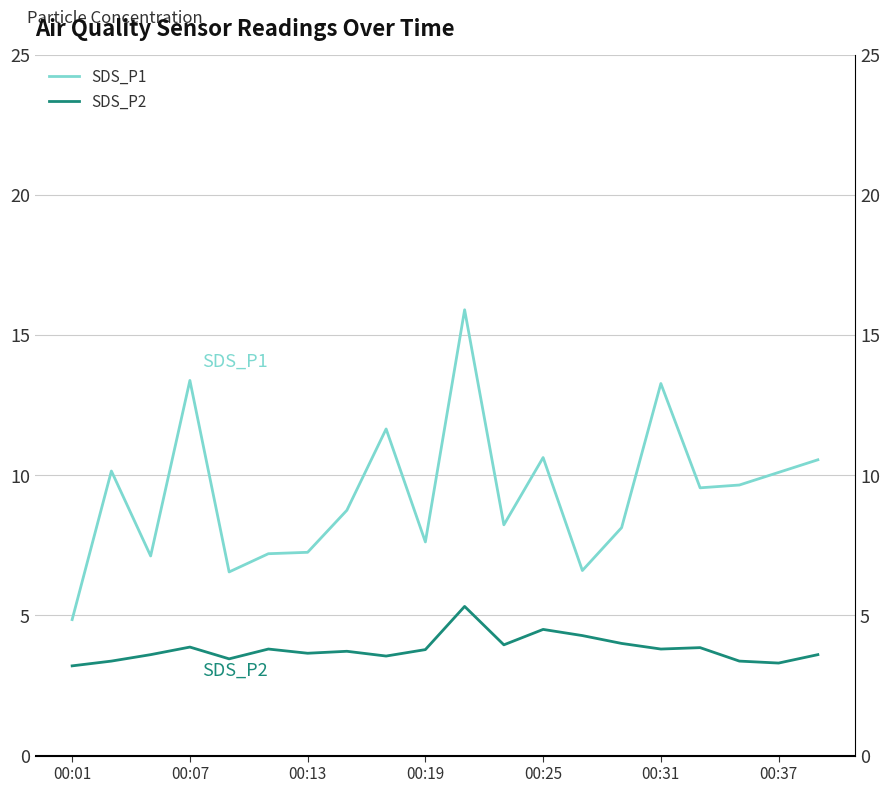

What is the smallest value displayed?

3.2